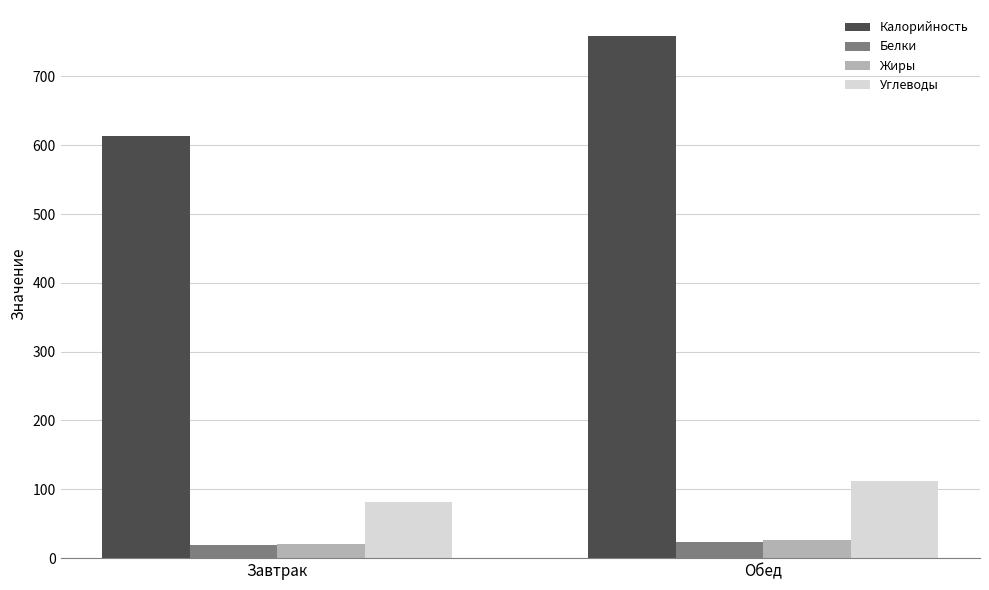

How many groups of bars are there?

2